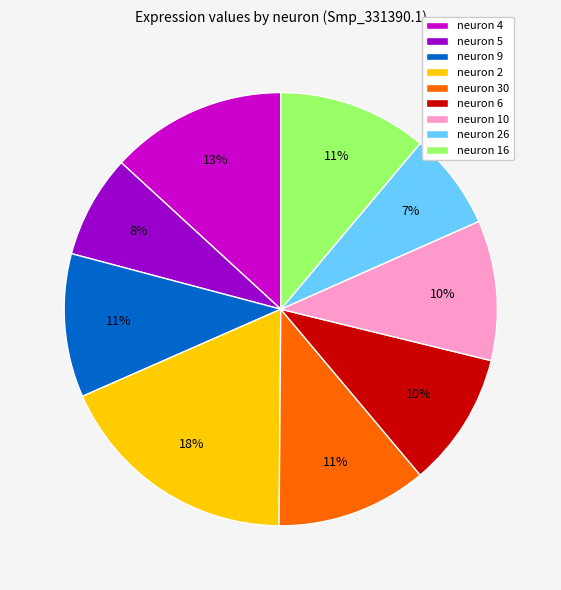

Count the number of slices in the pie.

9